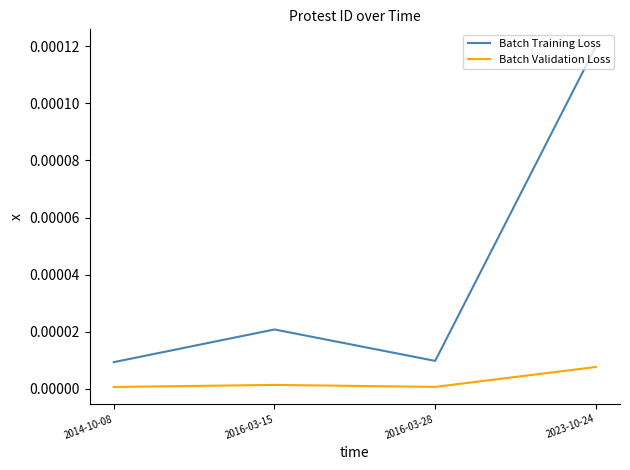

At 2023-10-24, list the series in order from smallest to largest.

Batch Validation Loss, Batch Training Loss